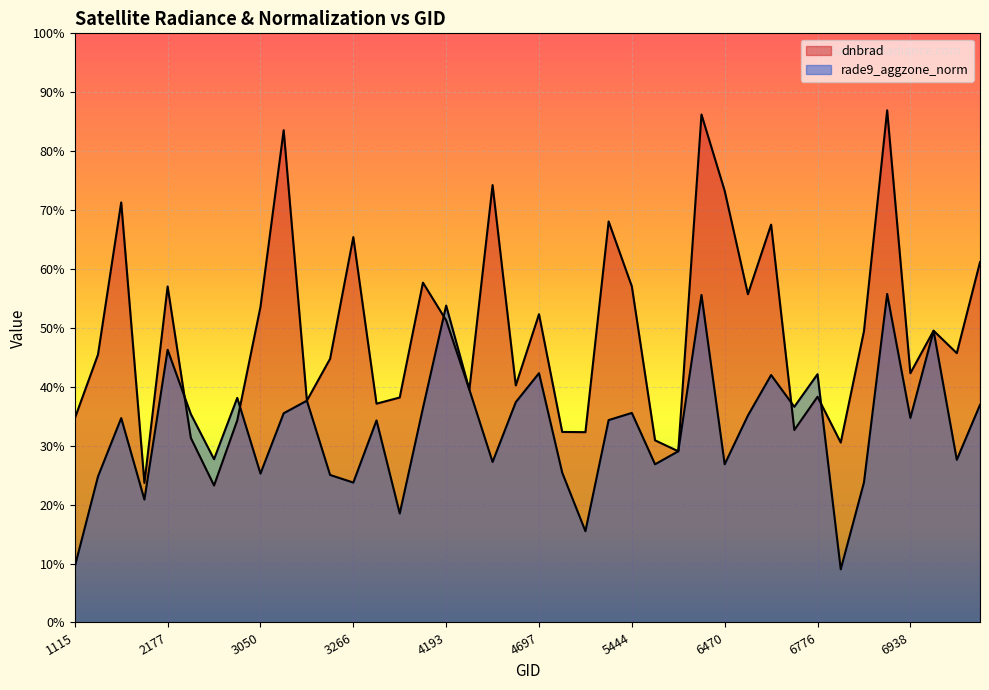

Reading right to left, what are all the values shown in this chart?

dnbrad: 7991=0.6	7964=0.5	6974=0.5	6938=0.4	6902=0.9	6839=0.5	6803=0.3	6776=0.4	6749=0.3	6704=0.7	6668=0.6	6470=0.7	5777=0.9	5750=0.3	5723=0.3	5444=0.6	5426=0.7	5390=0.3	5354=0.3	4697=0.5	4661=0.4	4580=0.7	4445=0.4	4193=0.5	4157=0.6	3410=0.4	3338=0.4	3266=0.7	3212=0.4	3185=0.4	3068=0.8	3050=0.5	2960=0.3	2375=0.2	2348=0.3	2177=0.6	2123=0.2	1988=0.7	1808=0.5	1115=0.3
rade9_aggzone_norm: 7991=0.4	7964=0.3	6974=0.5	6938=0.3	6902=0.6	6839=0.2	6803=0.1	6776=0.4	6749=0.4	6704=0.4	6668=0.4	6470=0.3	5777=0.6	5750=0.3	5723=0.3	5444=0.4	5426=0.3	5390=0.2	5354=0.3	4697=0.4	4661=0.4	4580=0.3	4445=0.4	4193=0.5	4157=0.4	3410=0.2	3338=0.3	3266=0.2	3212=0.3	3185=0.4	3068=0.4	3050=0.3	2960=0.4	2375=0.3	2348=0.4	2177=0.5	2123=0.2	1988=0.3	1808=0.2	1115=0.1